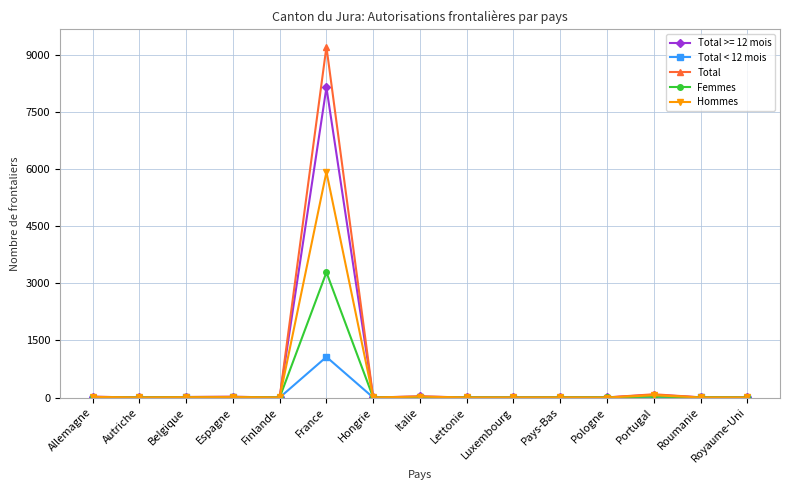

What is the total value across all series at Allemagne?

63